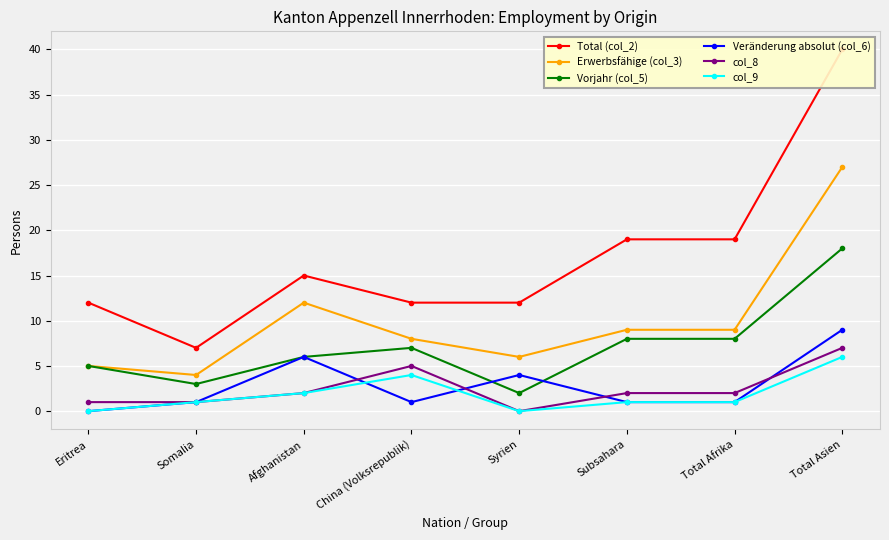

What are all the series names shown in the legend?

Total (col_2), Erwerbsfähige (col_3), Vorjahr (col_5), Veränderung absolut (col_6), col_8, col_9